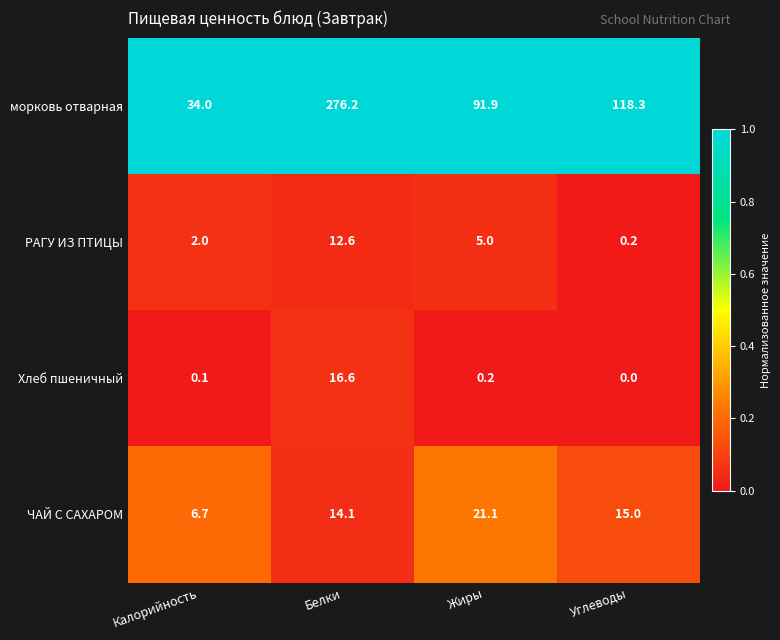

At how many categories does at least one series exceed 0?

4